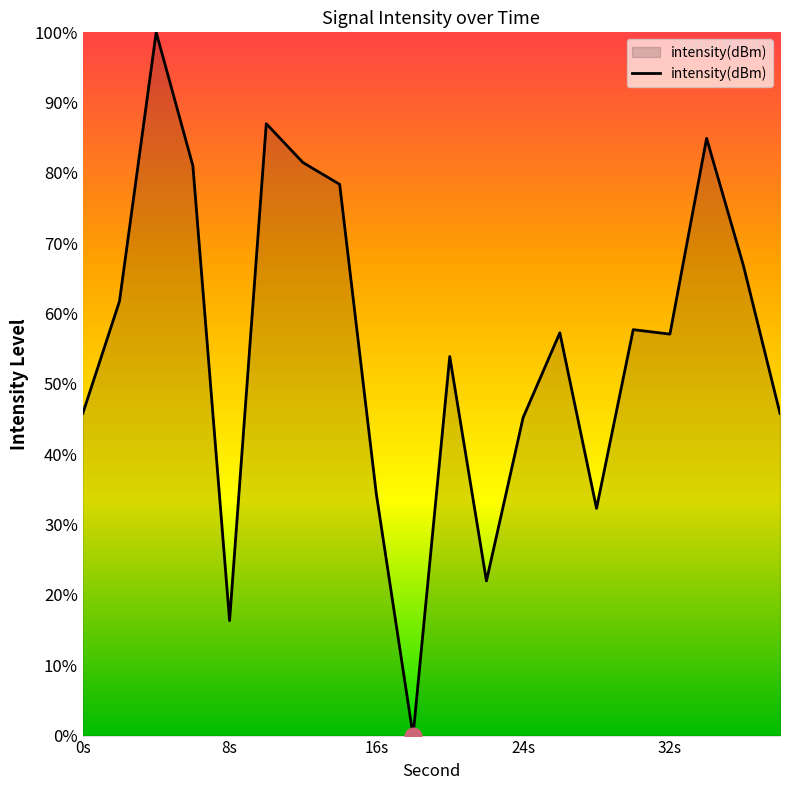

What is the difference between the maximum and minimum values?

100.0